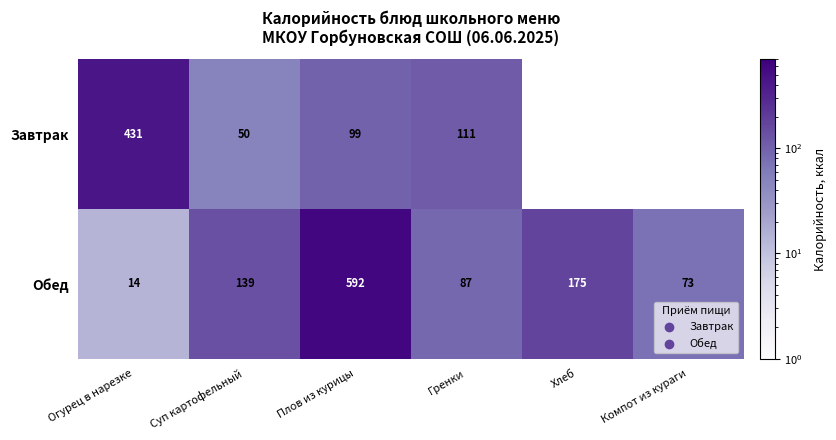

At Гренки, list the series in order from largest to smallest.

Завтрак, Обед